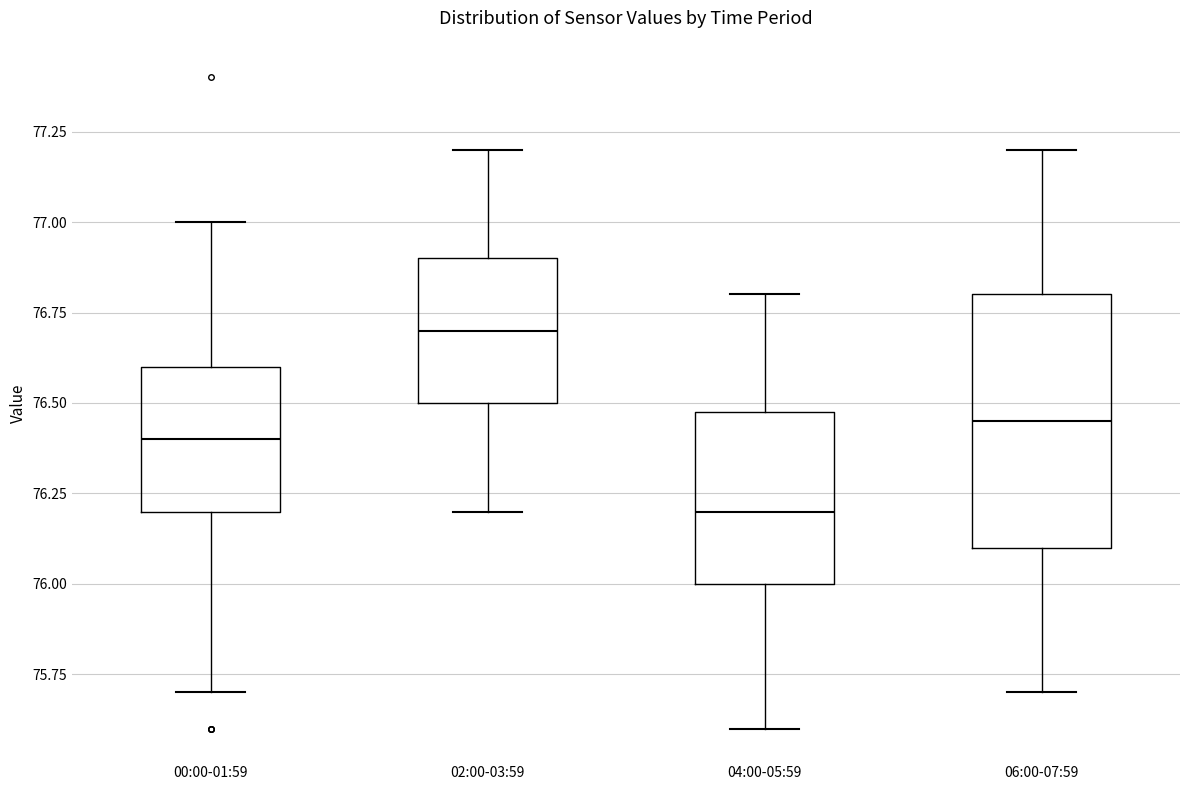

Which box is the tallest, from its lower edge to its upper edge?

06:00-07:59